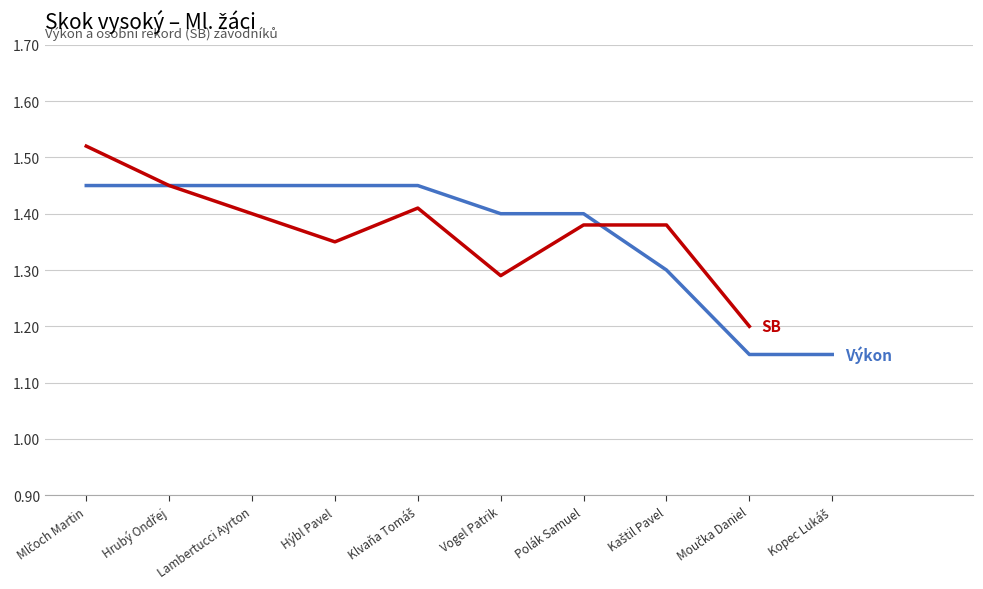

What is the average value?

1.4